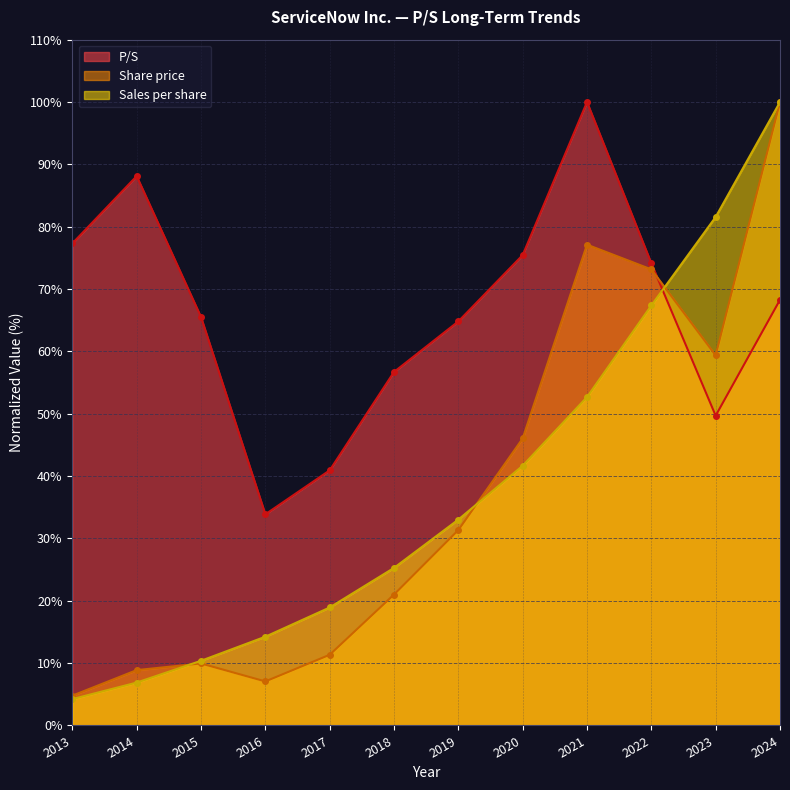

In Share price, how many points are lower than both neighbors (excluding endpoints)?

2